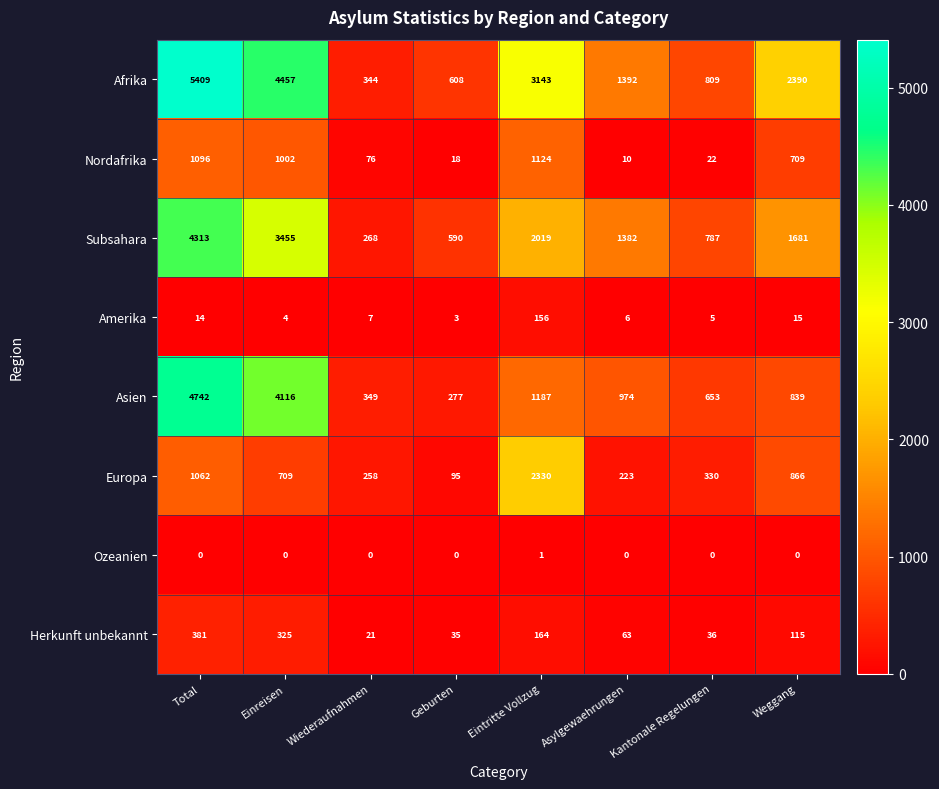

Is it true that Nordafrika equals 305 at Einreisen?

False